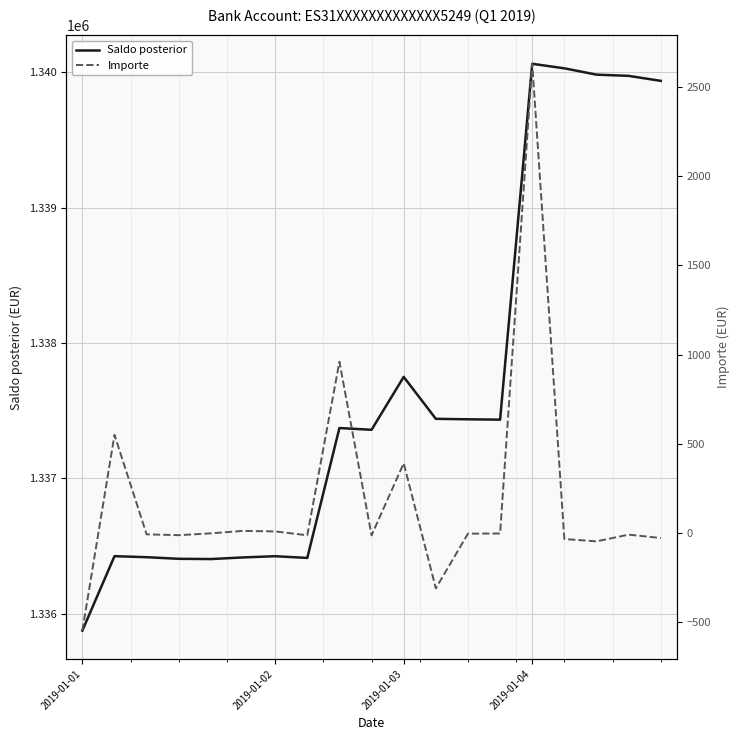

How many values in the Saldo posterior series are below 1337371?

9